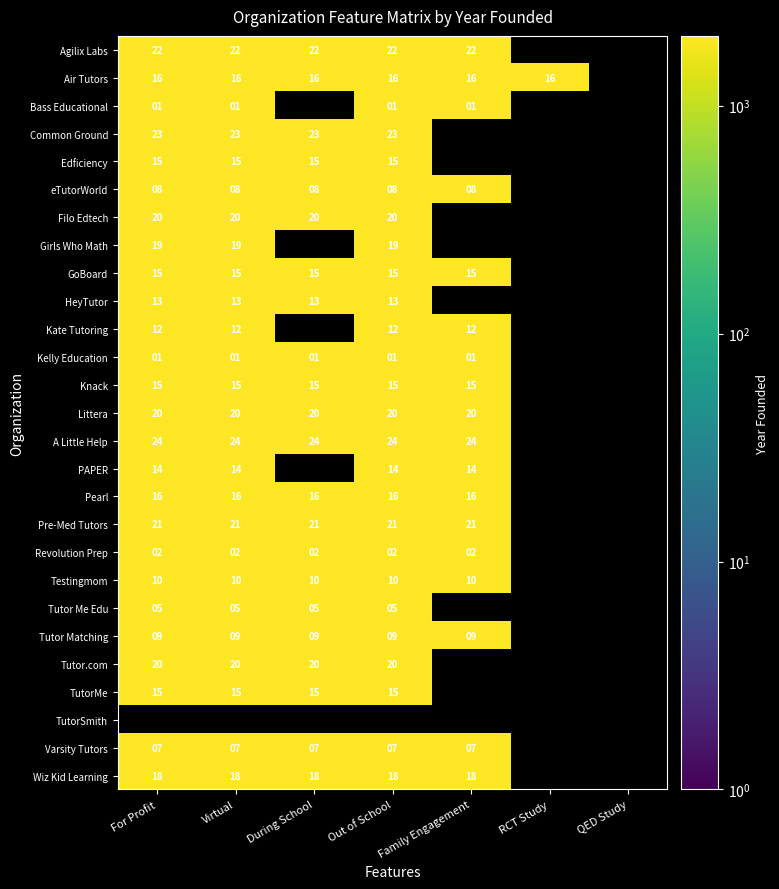

Which category has the highest value across all series?

For Profit